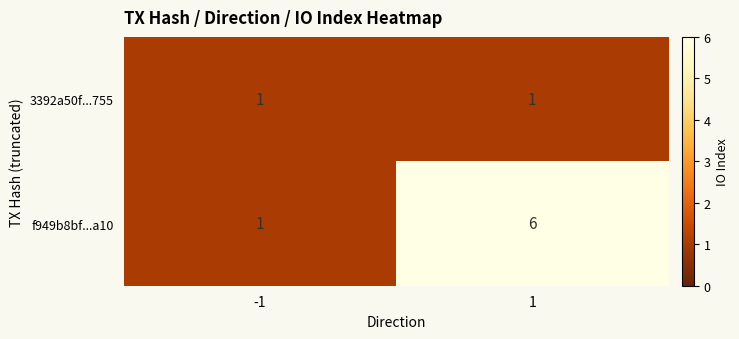

What is the sum of all f949b8bf...a10 values?

7